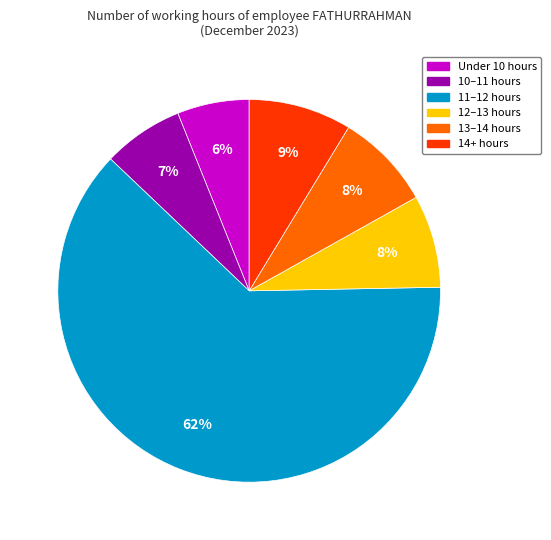

To the nearest percent, what is the average slice percentage?

17%